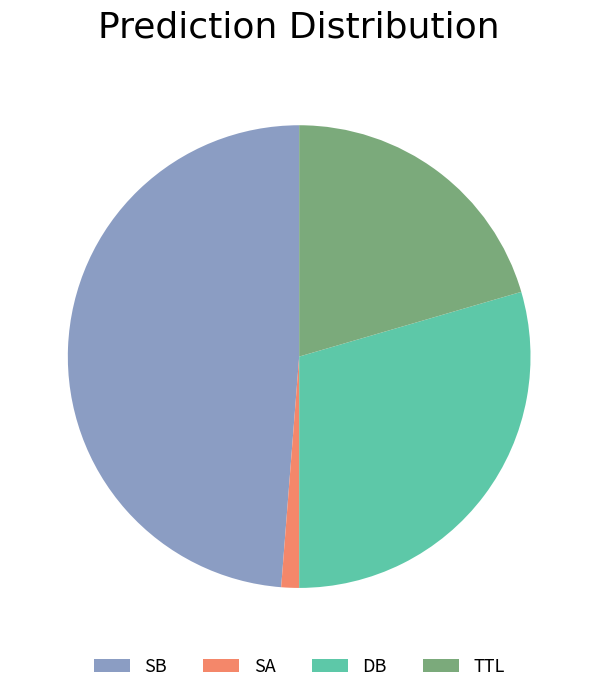

Is it true that SA is 1% of the pie?

True